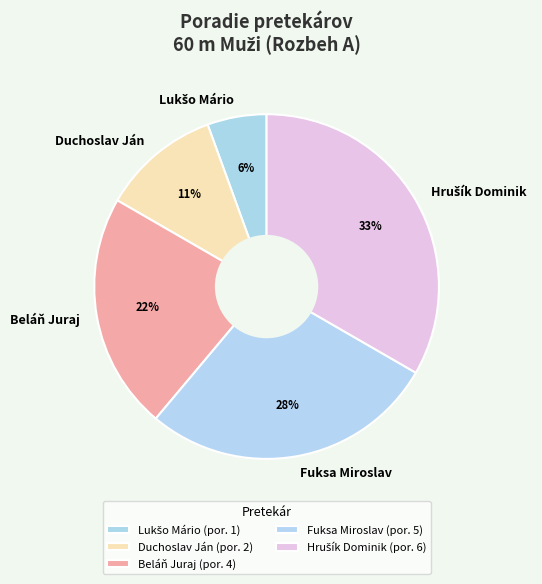

What is the ratio of the value at Beláň Juraj to the value at Duchoslav Ján?

2.0